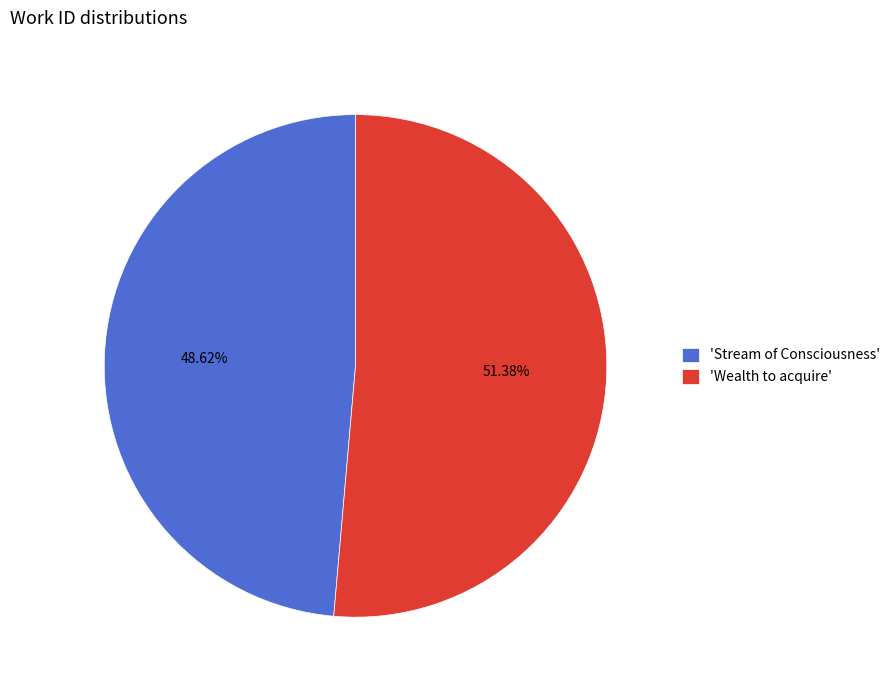

What is the ratio of the value at 'Stream of Consciousness' to the value at 'Wealth to acquire'?

0.9